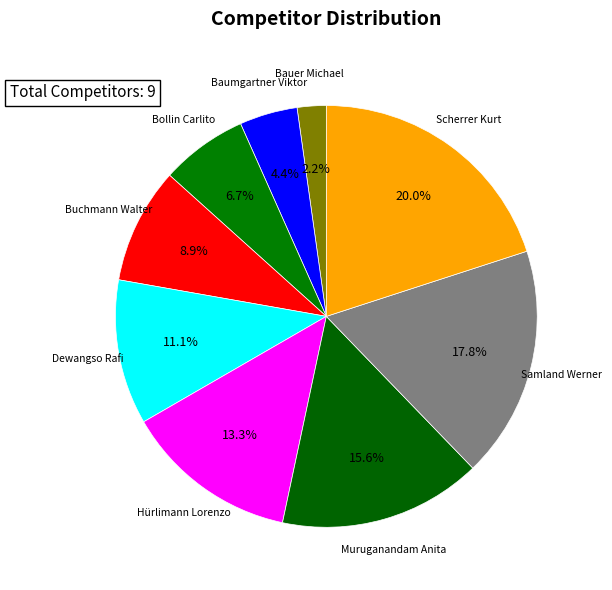

How many segments does this pie chart have?

9